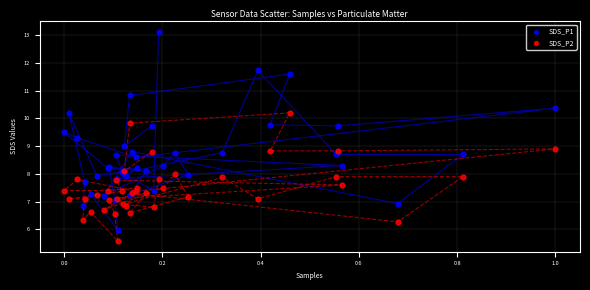

Which series reaches the minimum Y coordinate?

SDS_P2